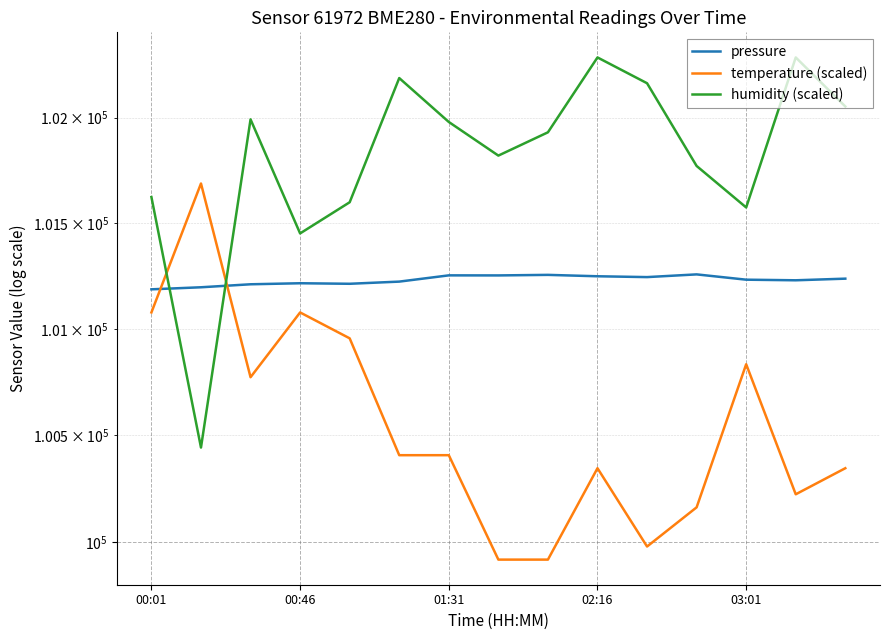

True or false: temperature (scaled) has a value of 179767.7 at 00:46.

False